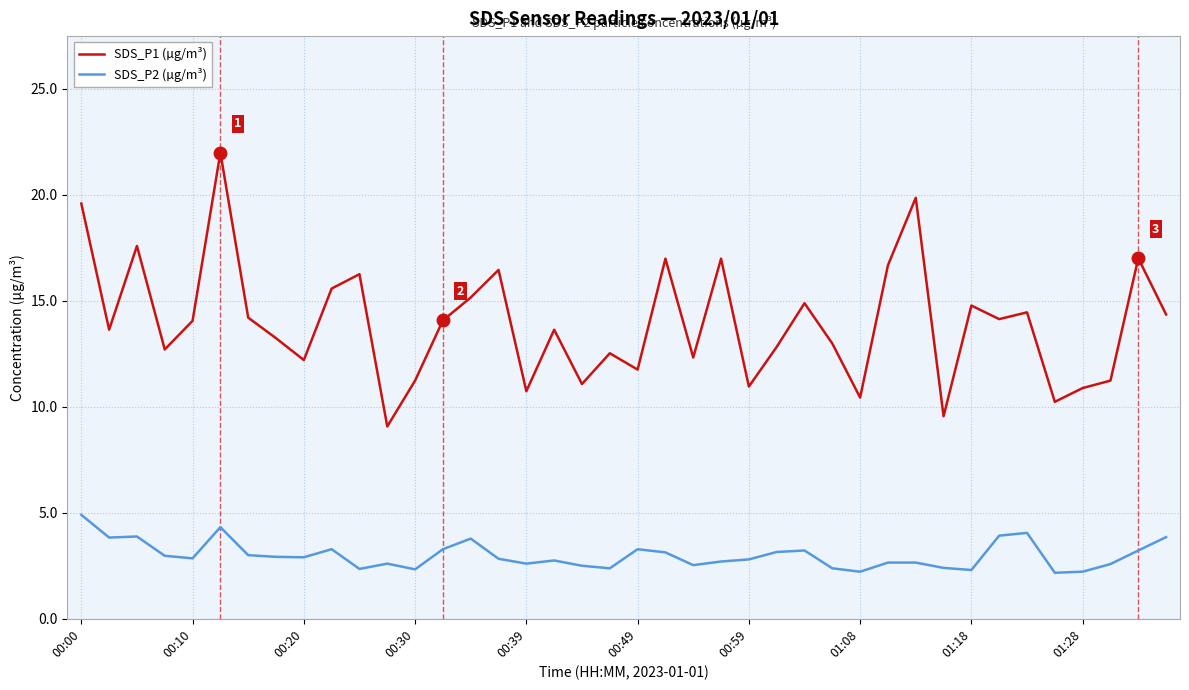

Rank the series by their maximum value, from highest to lowest.

SDS_P1 (µg/m³), SDS_P2 (µg/m³)